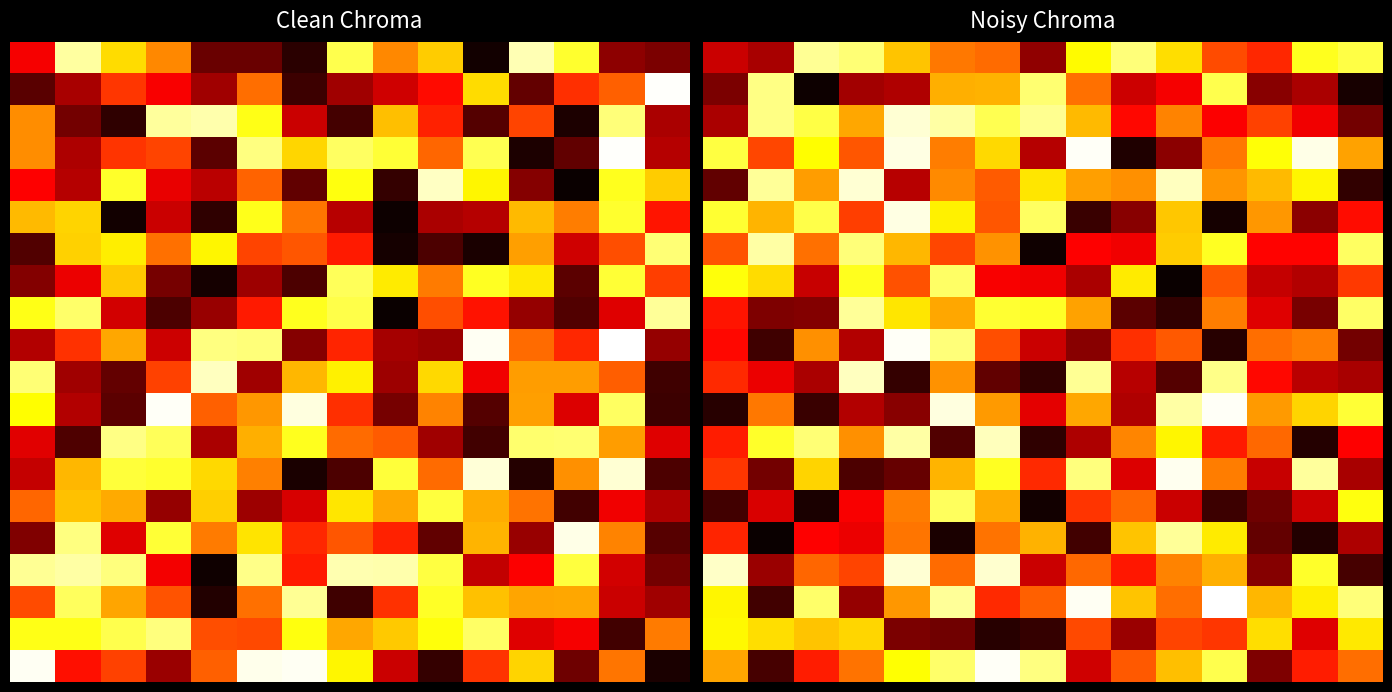

True or false: 15.0 has a value of 8.3 at 0.

True